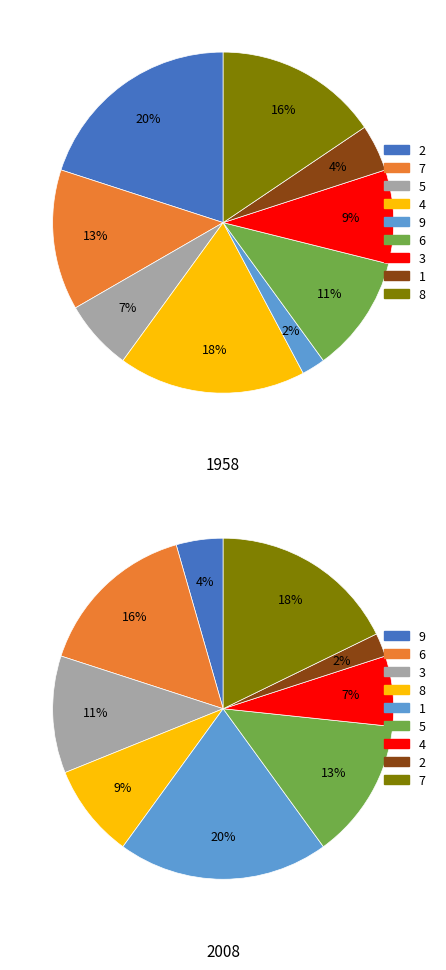

What percentage is the 6 slice, to the nearest percent?

11%